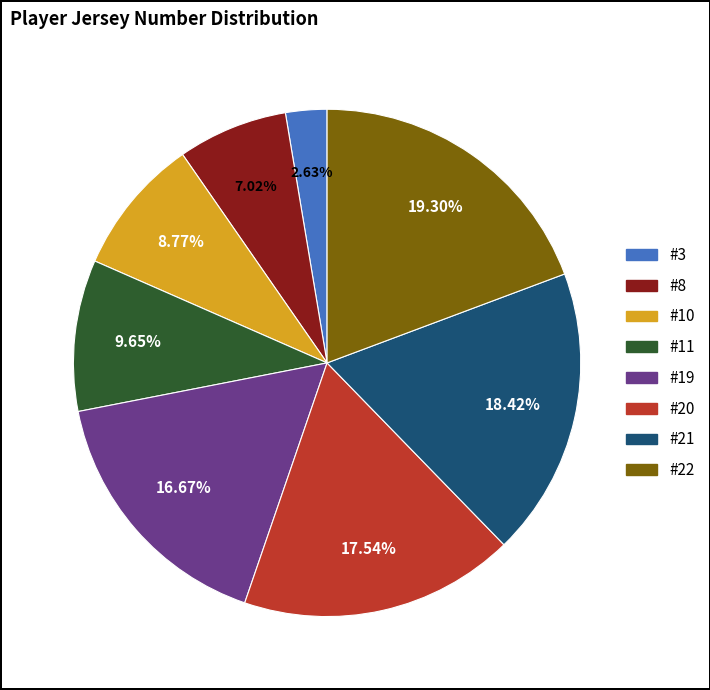

Does any single category account for the majority?

No